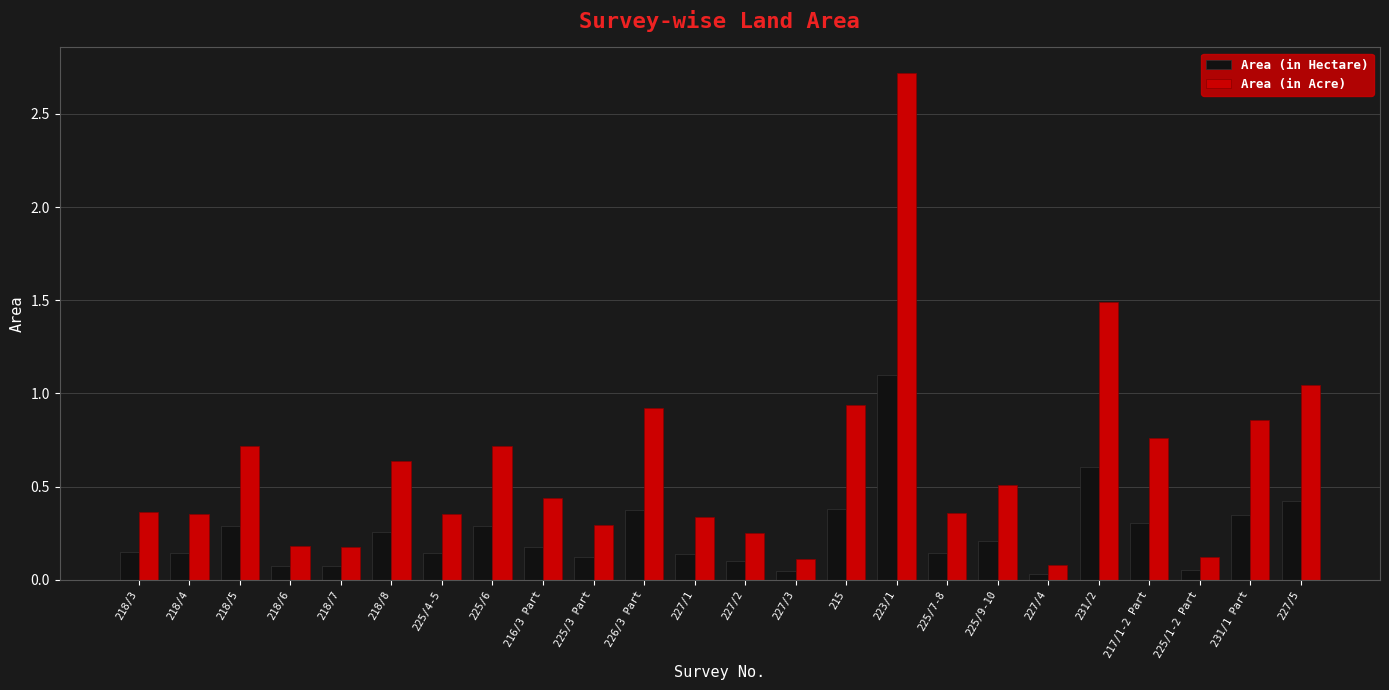

What is the label of the 11th bar from the left?

226/3 Part